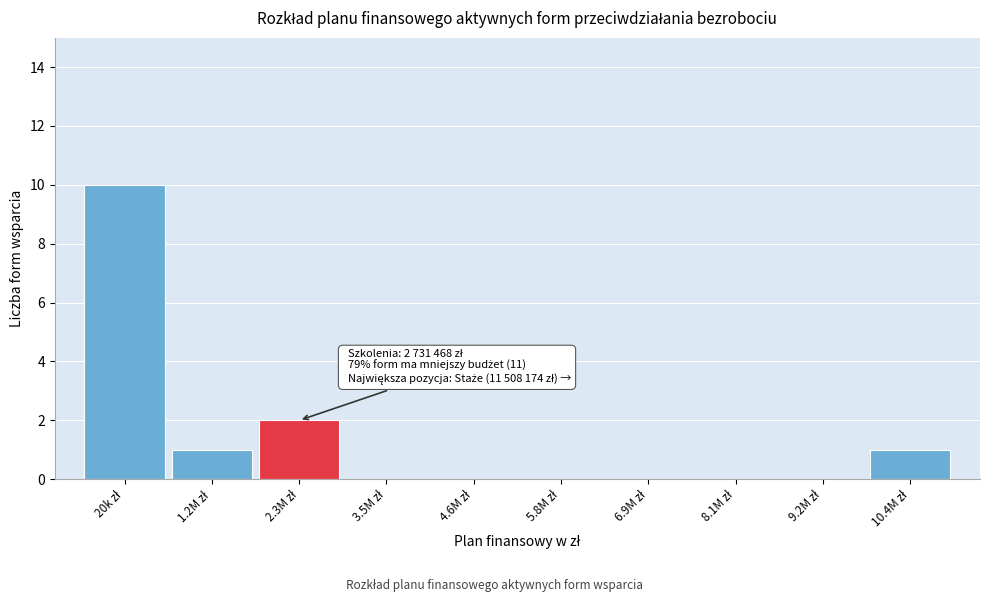

What is the sum of all values?

14